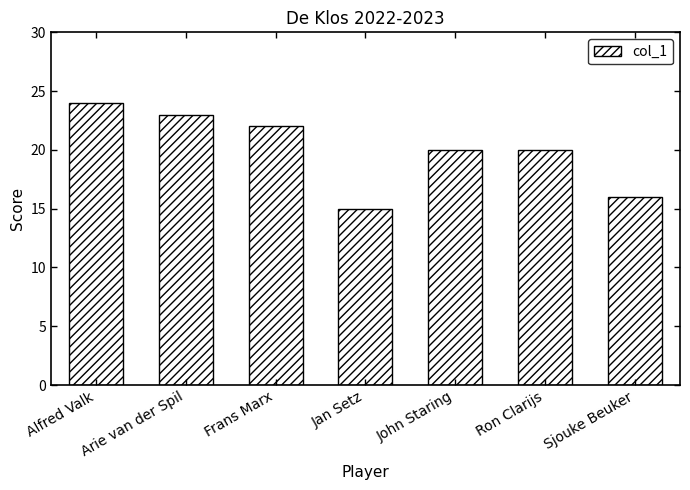

Is it true that the value at Alfred Valk is 24?

True